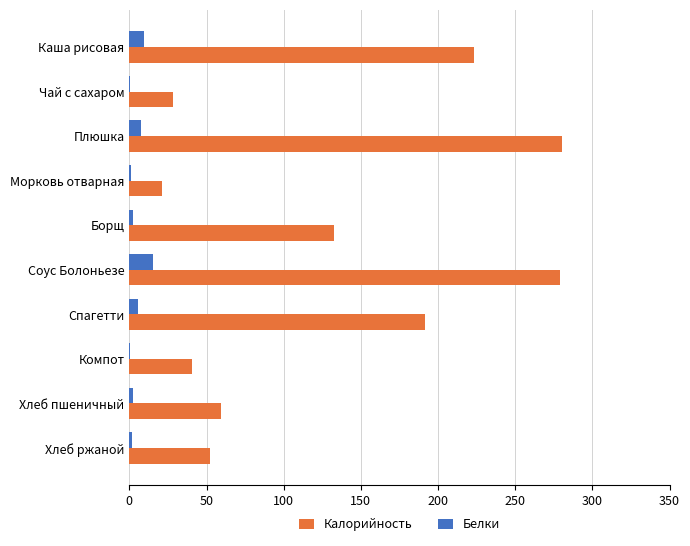

At which category is the sum across all series the highest?

Соус Болоньезе